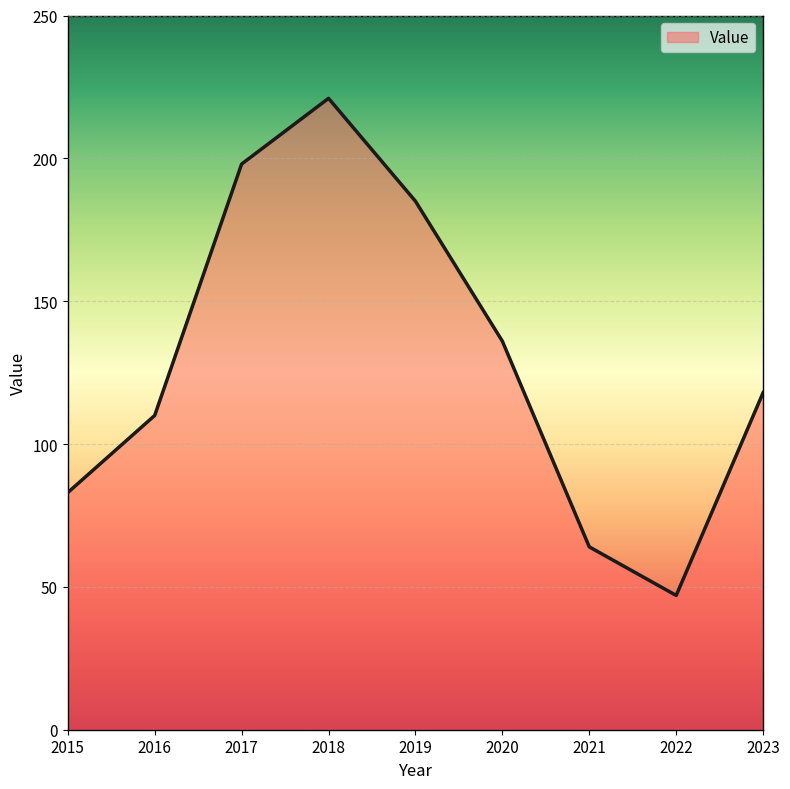

What is the minimum value shown in the chart?

47